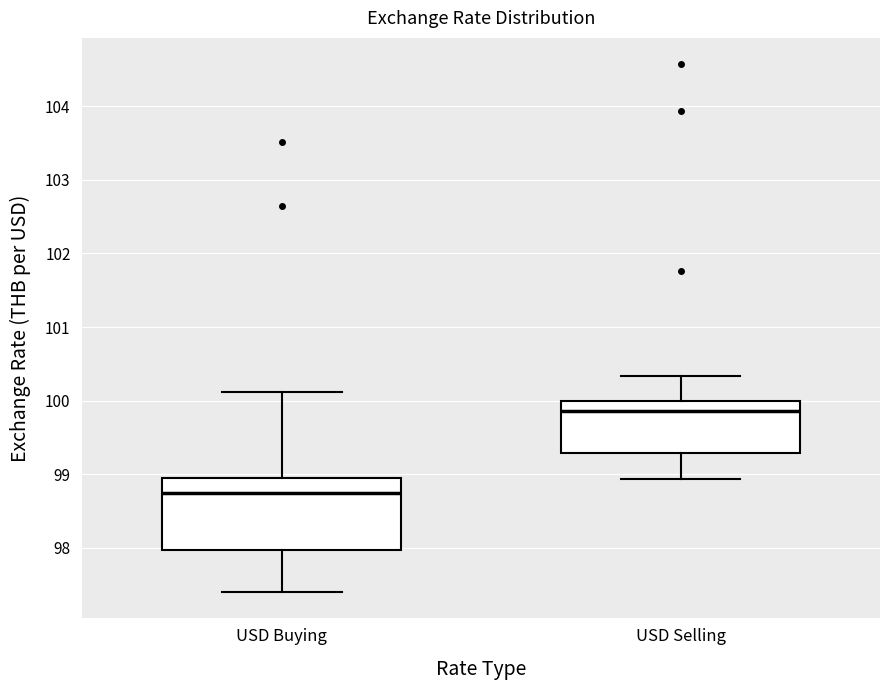

Which box has the lowest median line?

USD Buying